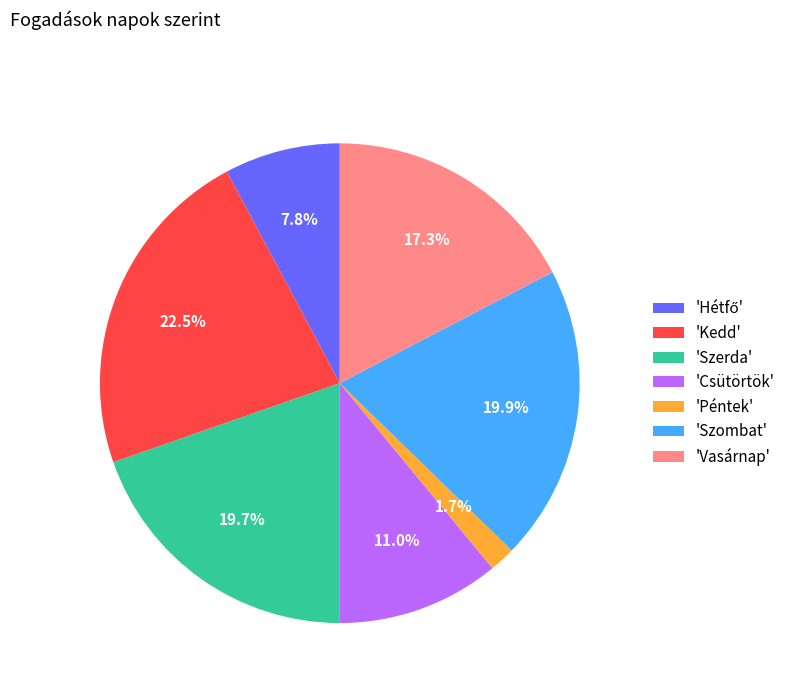

Count the number of slices in the pie.

7